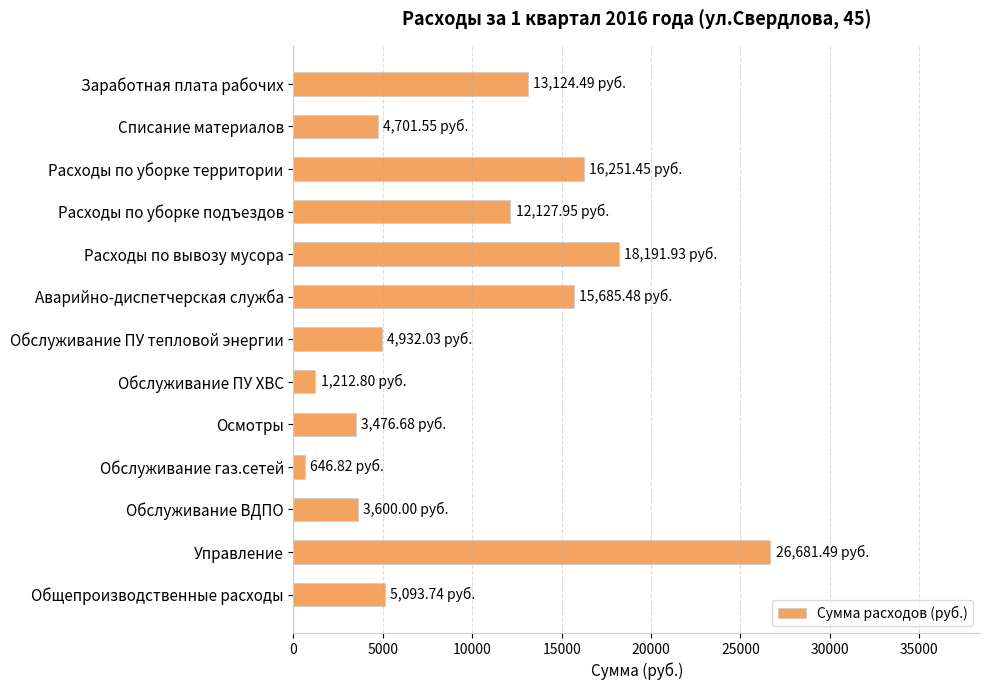

How many bars are there in total?

13